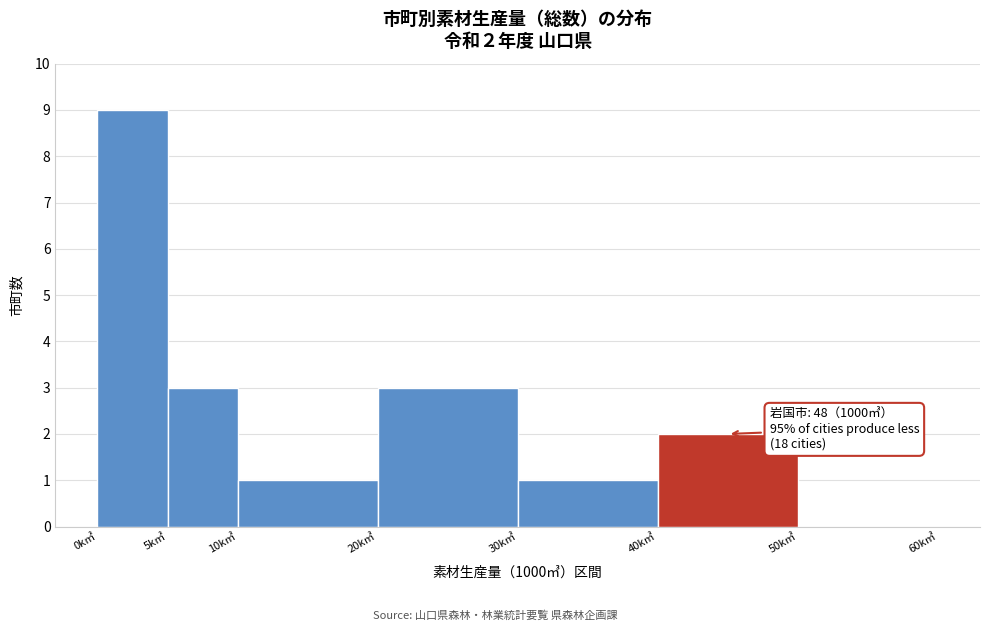

Which range on the x-axis has the tallest bar?

0 to 5